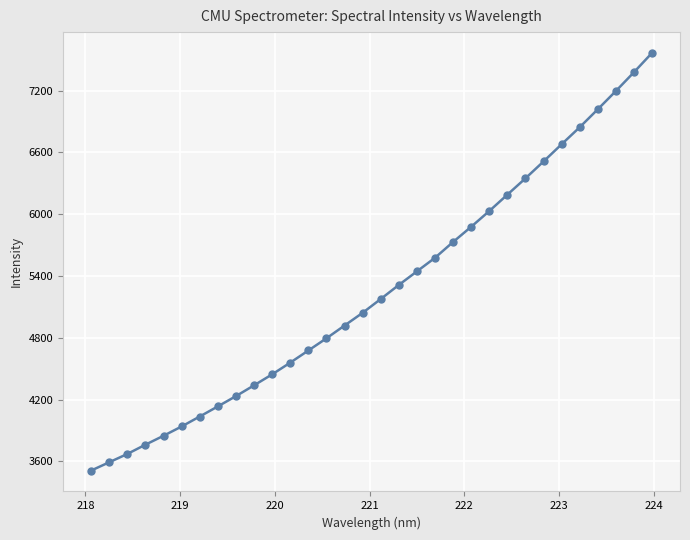

True or false: the data has more than 2 interior local peaks.

False